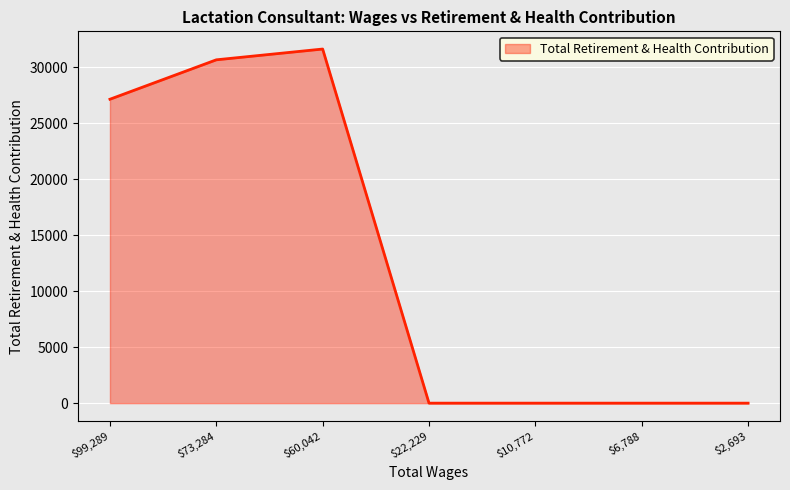

Rank the categories by value from highest to lowest.

$60,042, $73,284, $99,289, $22,229, $10,772, $6,788, $2,693